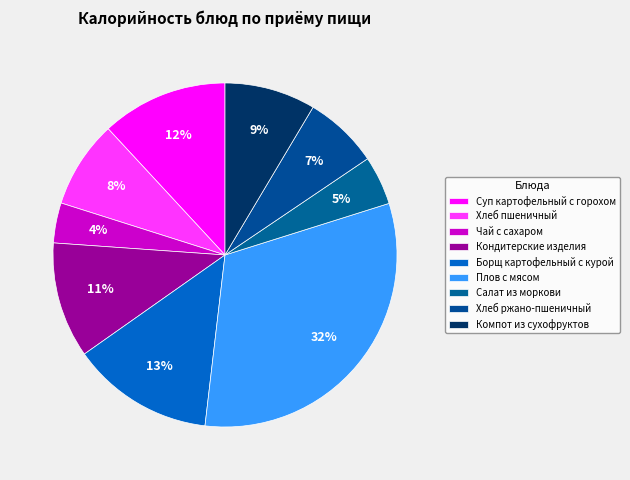

How many segments does this pie chart have?

9